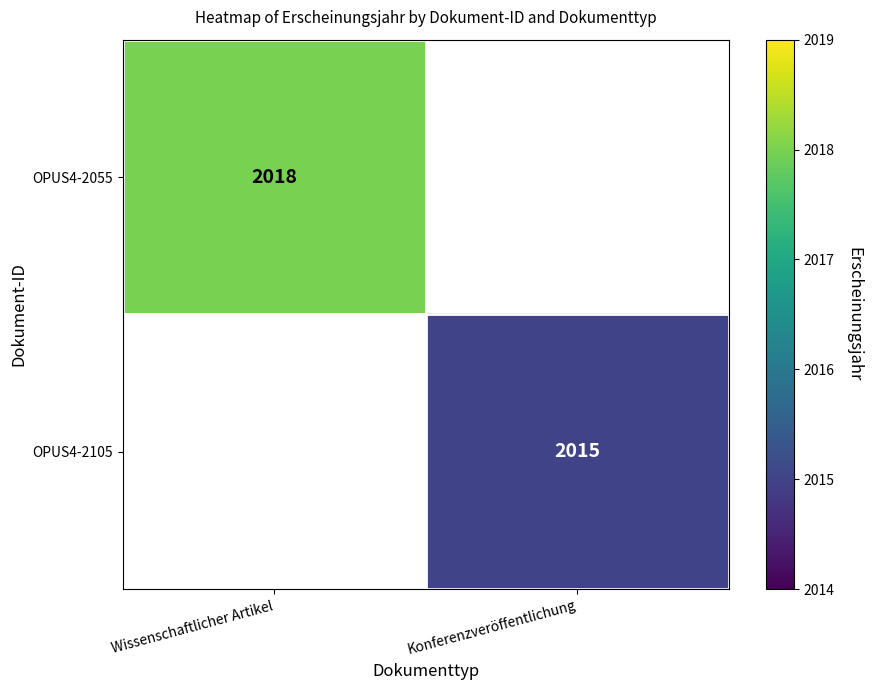

Is it true that OPUS4-2105 equals 2804 at Konferenzveröffentlichung?

False